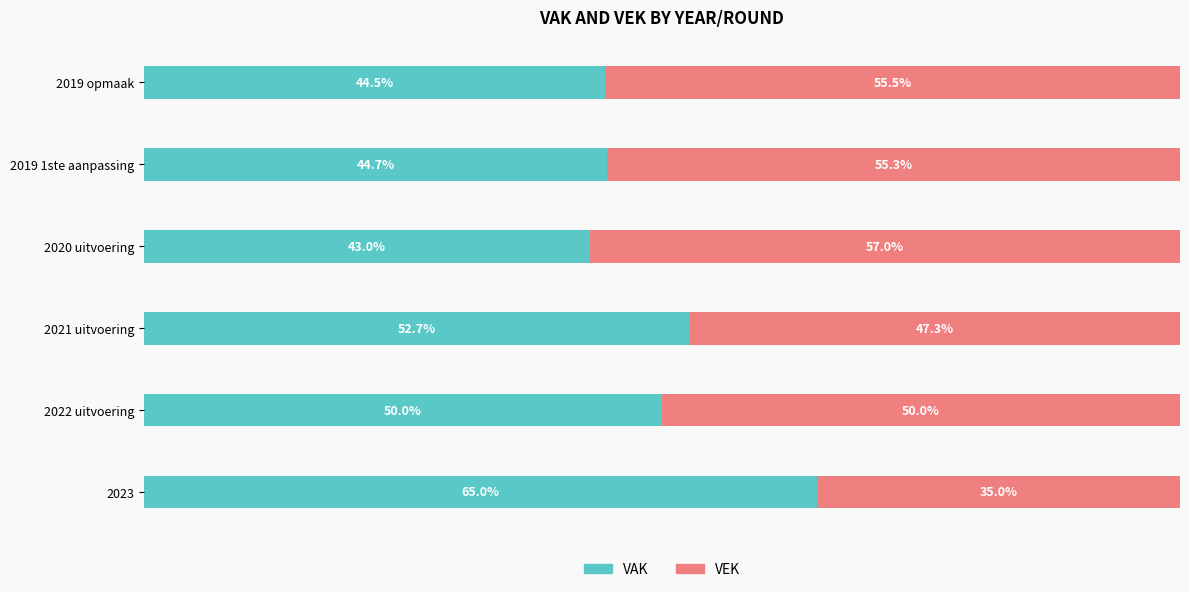

At which label does VAK reach its minimum?

2020 uitvoering